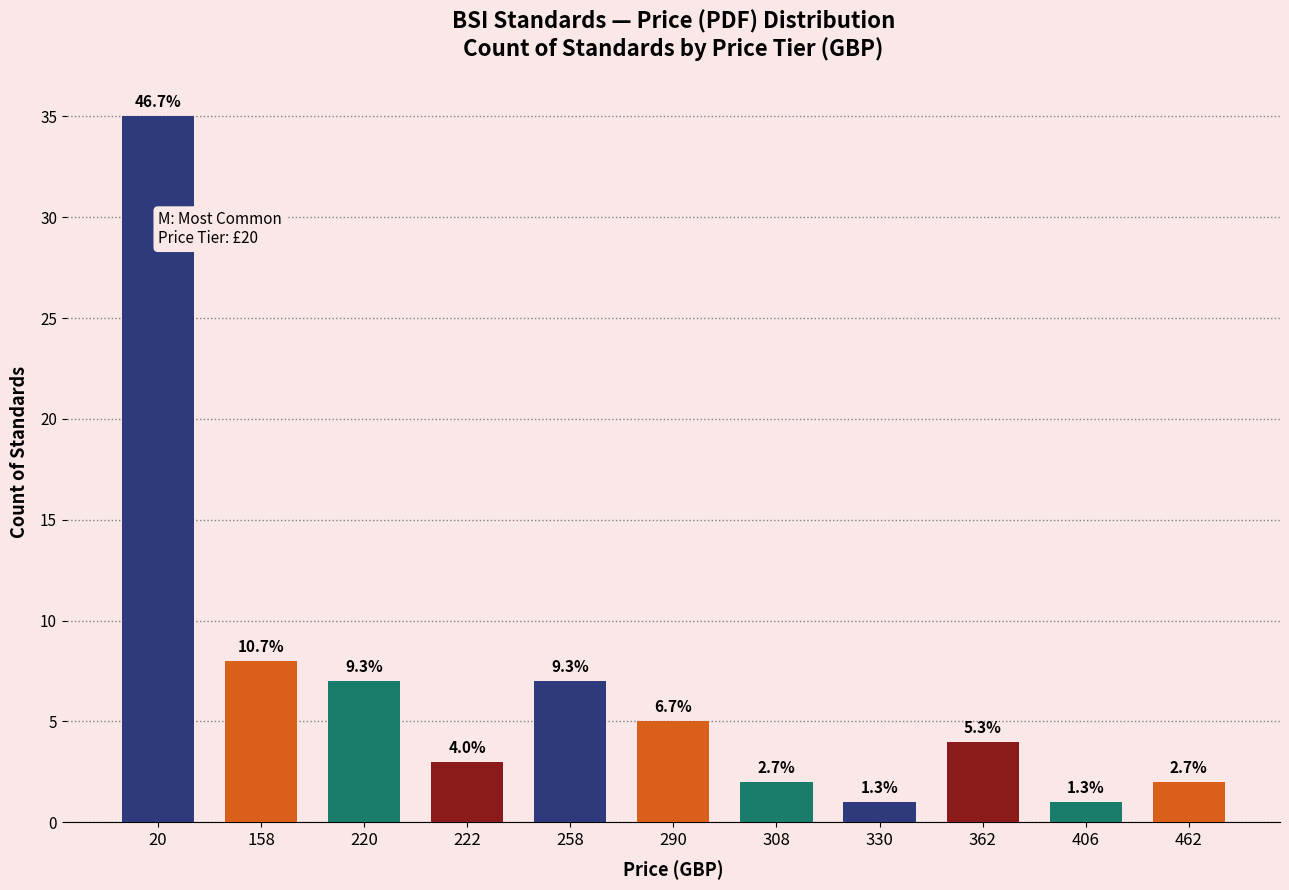

Does the chart contain any negative values?

No